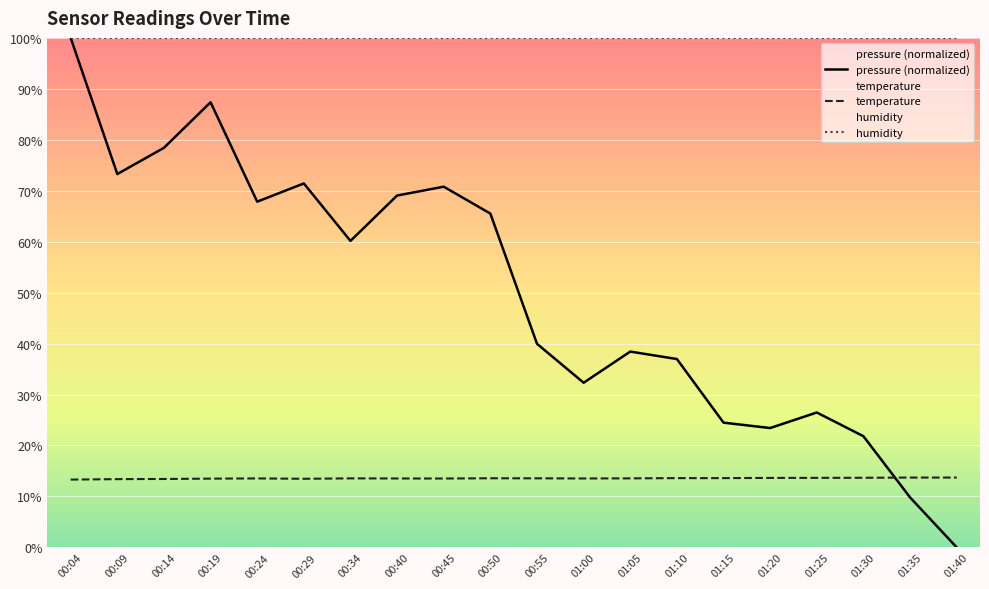

What is the label of the 6th point from the left?

00:29